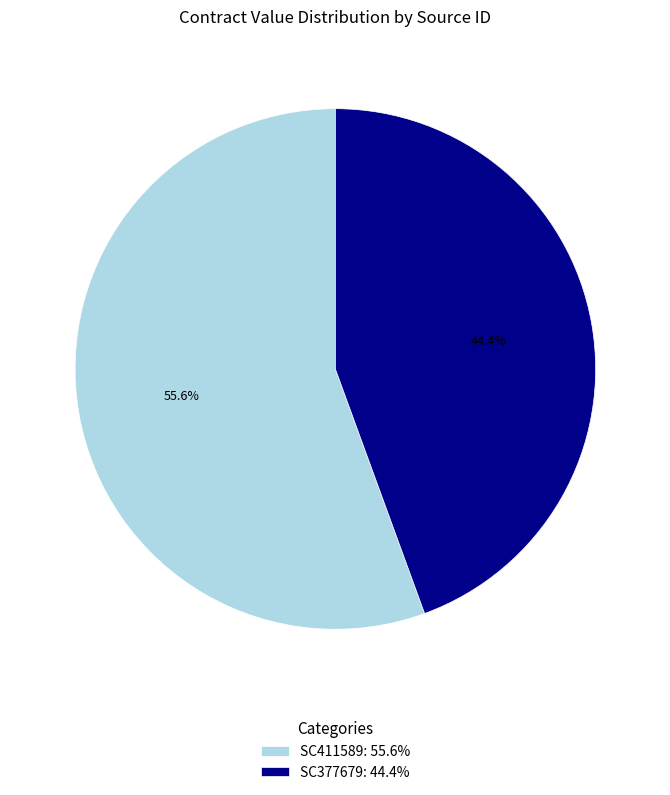

Which slice is the largest?

SC411589